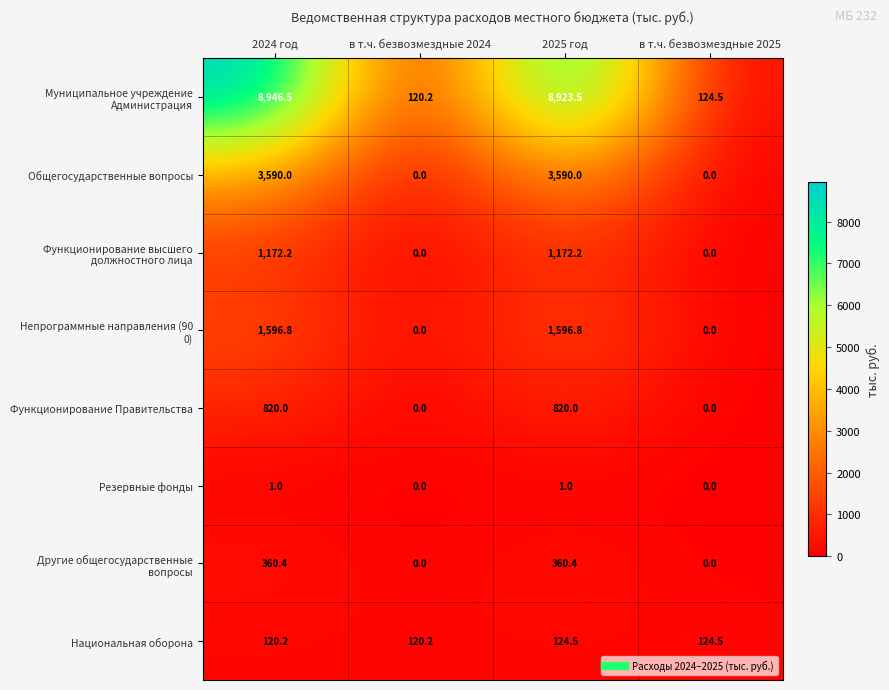

What is the average value of the Функционирование Правительства series?

410.0